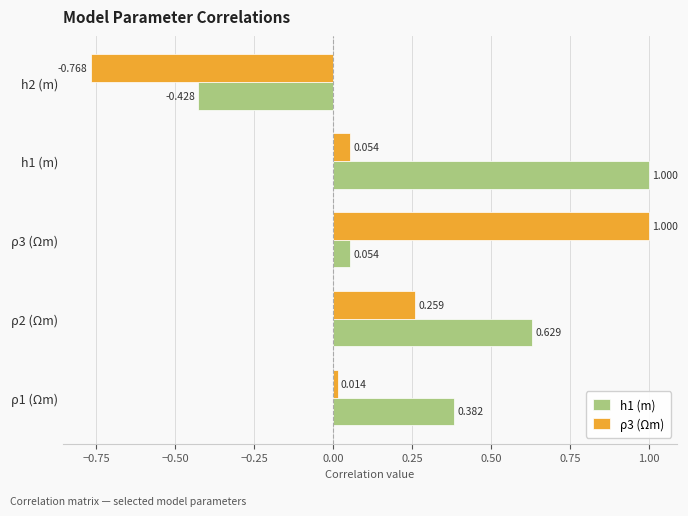

Is the value of h1 (m) at h1 (m) greater than the value of ρ3 (Ωm) at ρ2 (Ωm)?

Yes